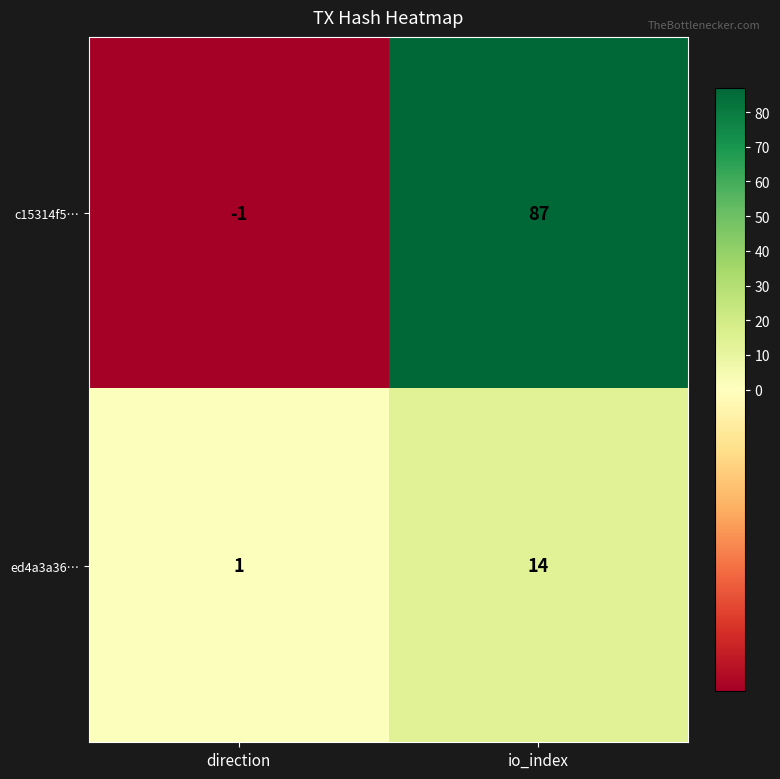

What is the sum of the ed4a3a36… values at direction and io_index?

15